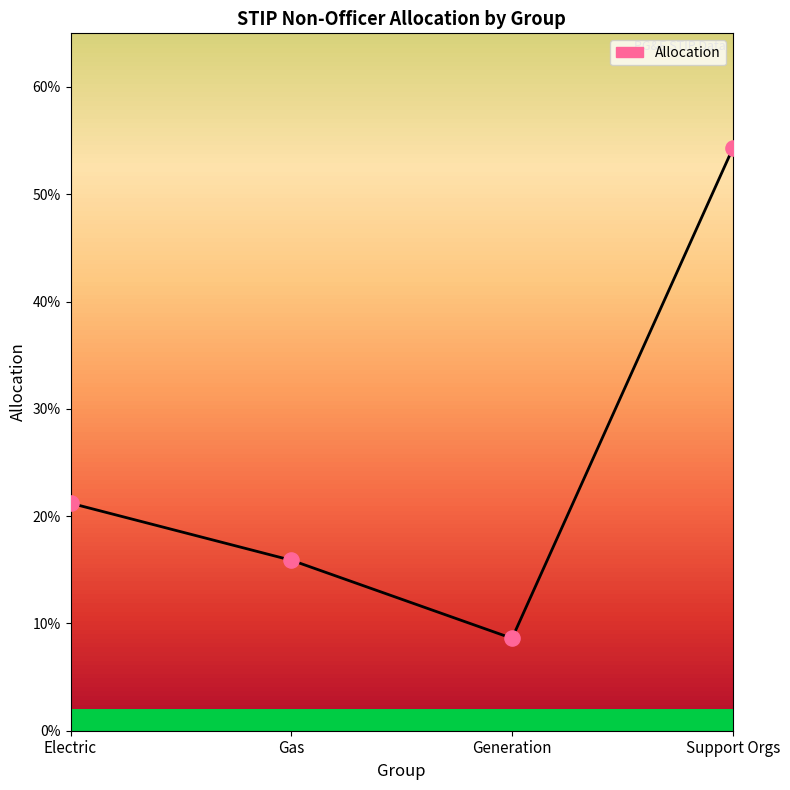

Between Generation and Electric, which is larger?

Electric